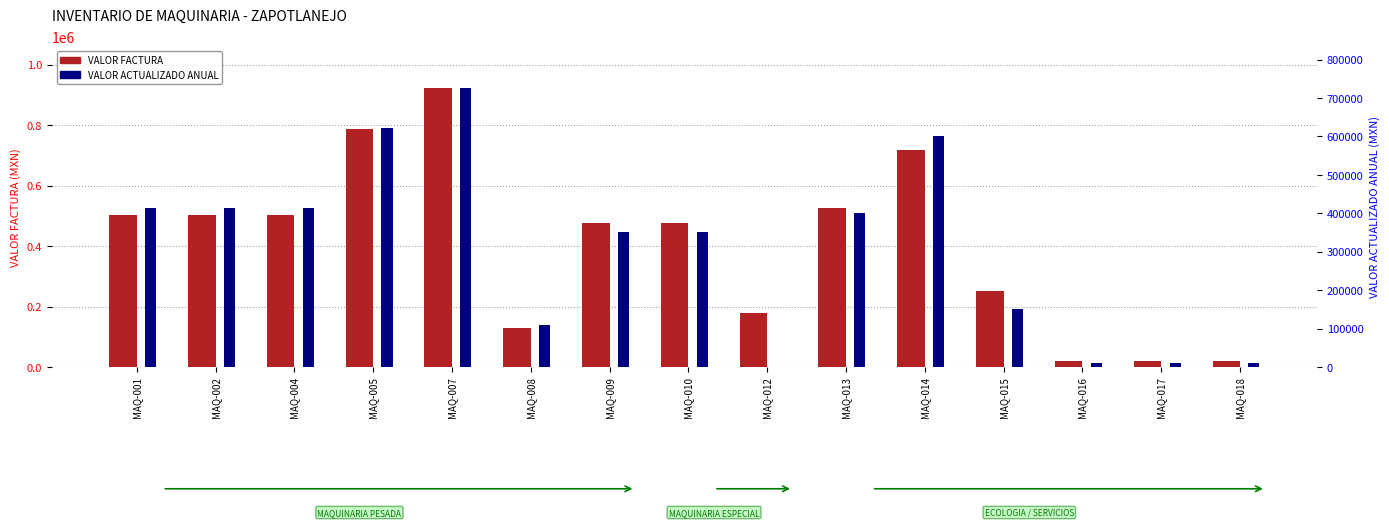

What is the maximum value shown in the chart?

921880.2